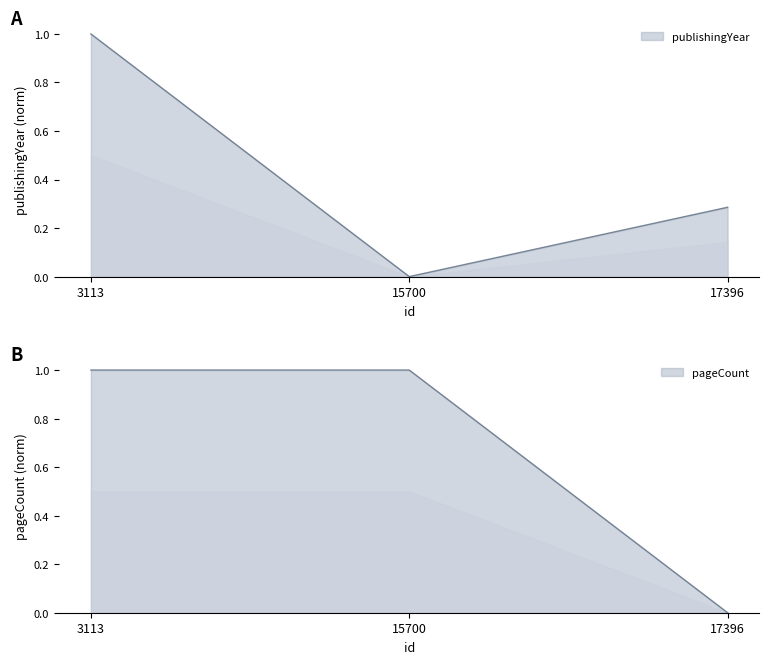

What are all the series names shown in the legend?

publishingYear, pageCount